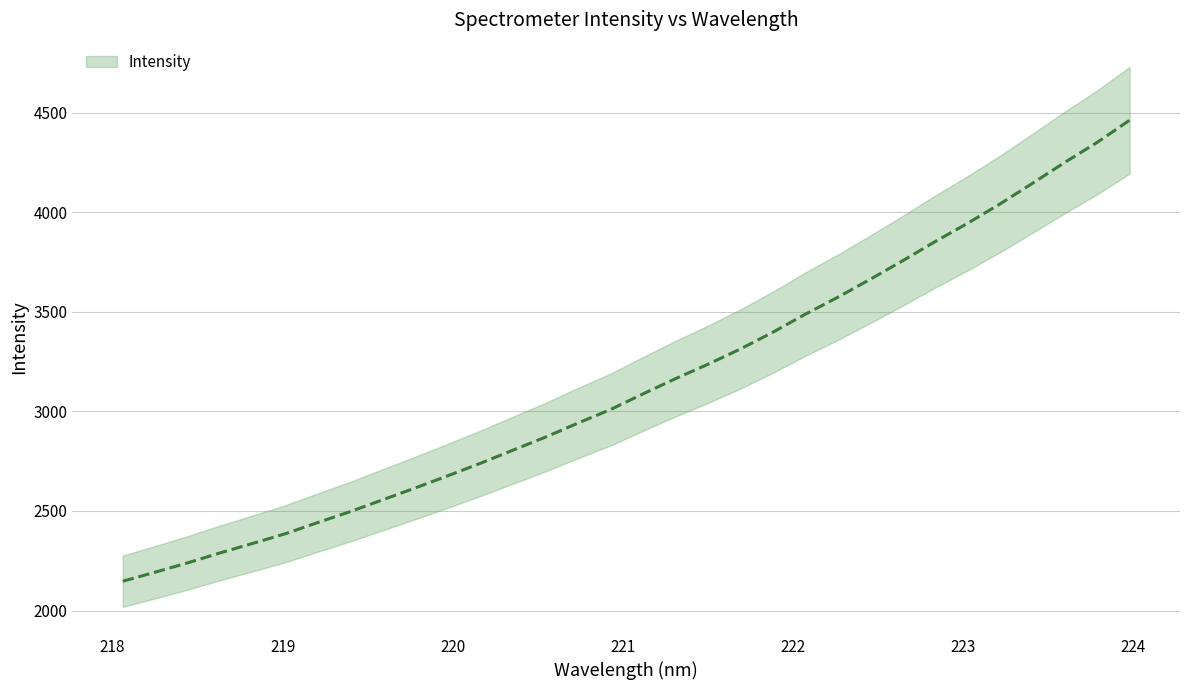

What is the label of the 1st point from the right?

223.9802